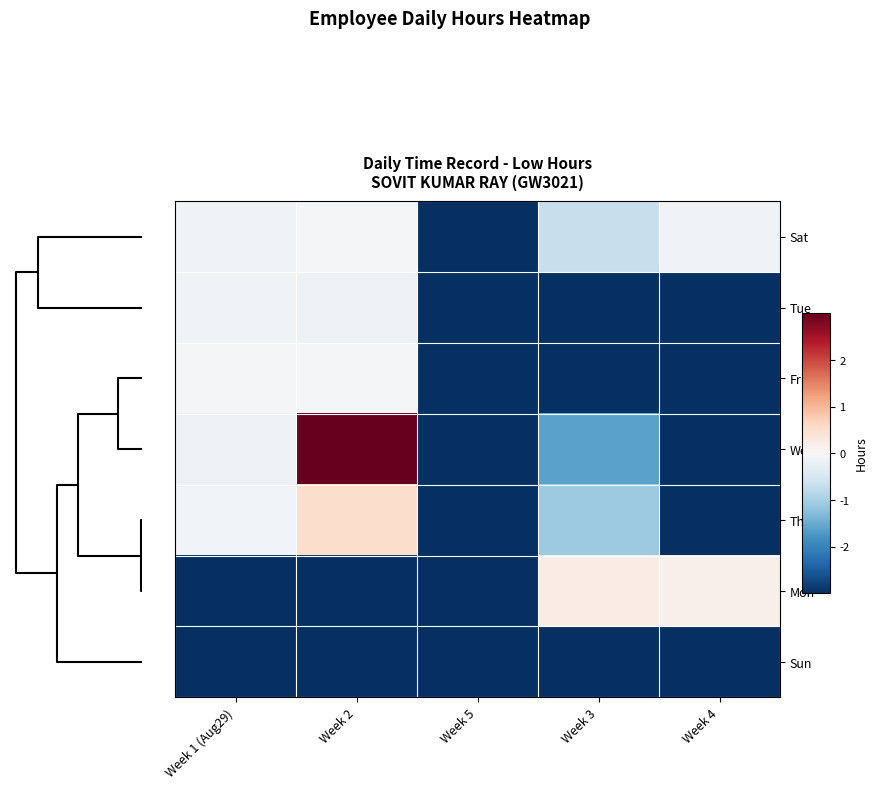

At which category does the chart reach its minimum across all series?

Week 5